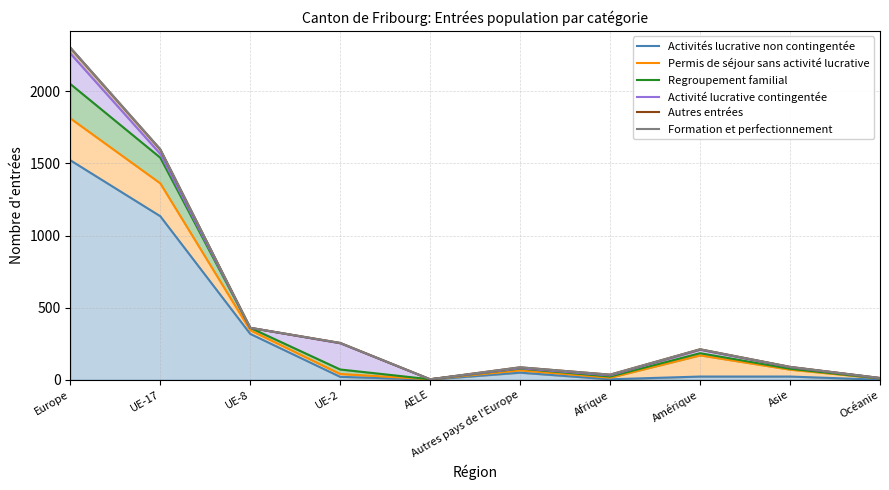

Rank the series by their maximum value, from highest to lowest.

Formation et perfectionnement, Autres entrées, Activité lucrative contingentée, Regroupement familial, Permis de séjour sans activité lucrative, Activités lucrative non contingentée